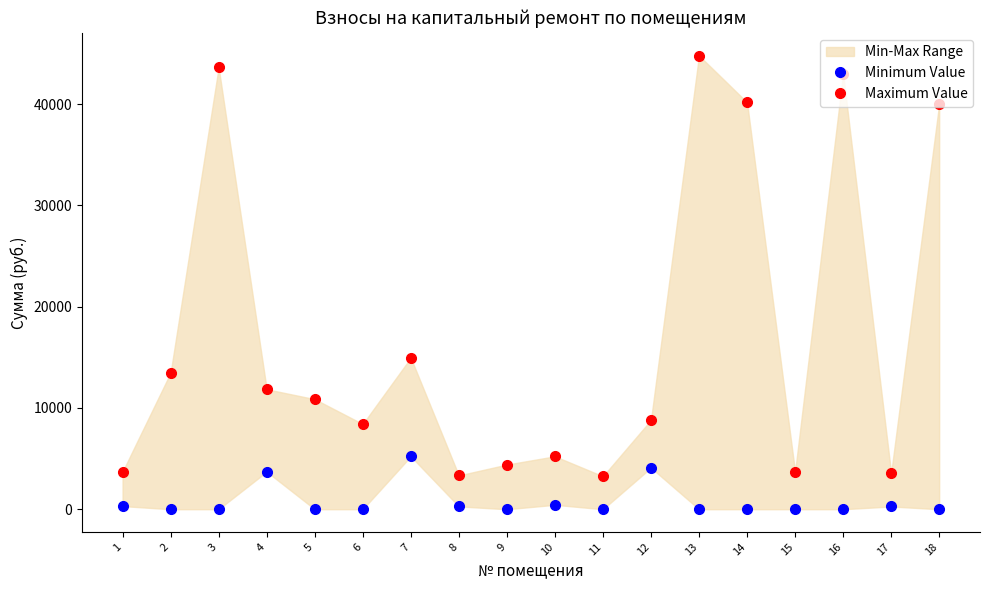

At which category does Minimum Value reach its first local valley?

9